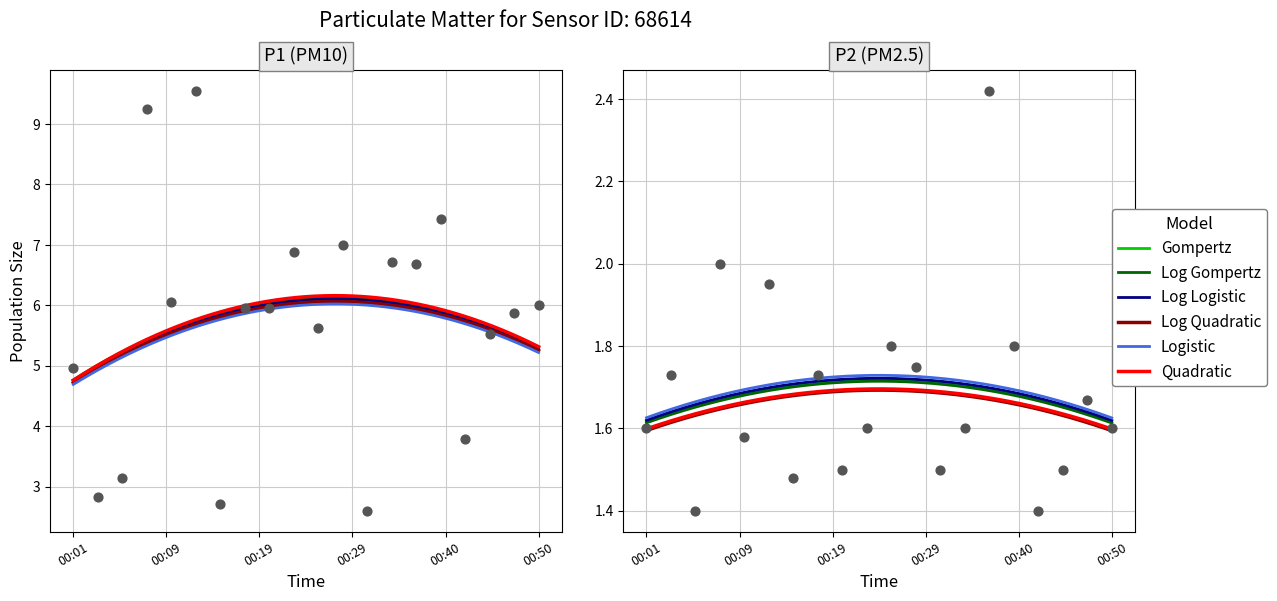

Which series has the largest Y range (max minus min)?

P1